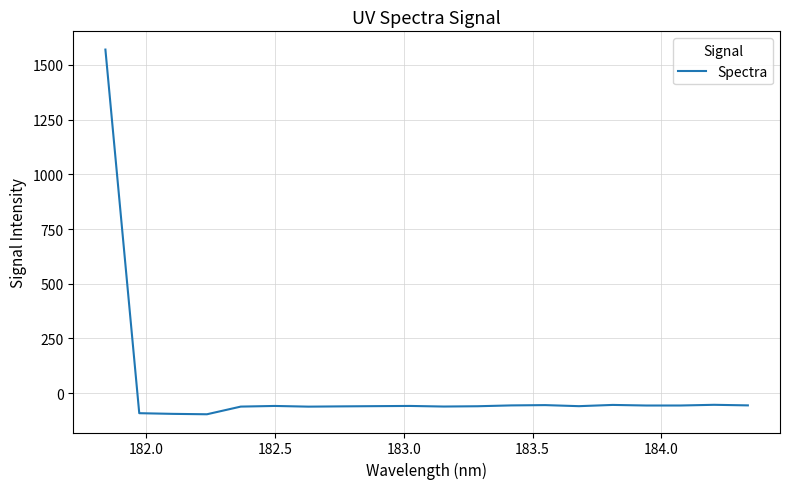

How many lines are shown in the chart?

1